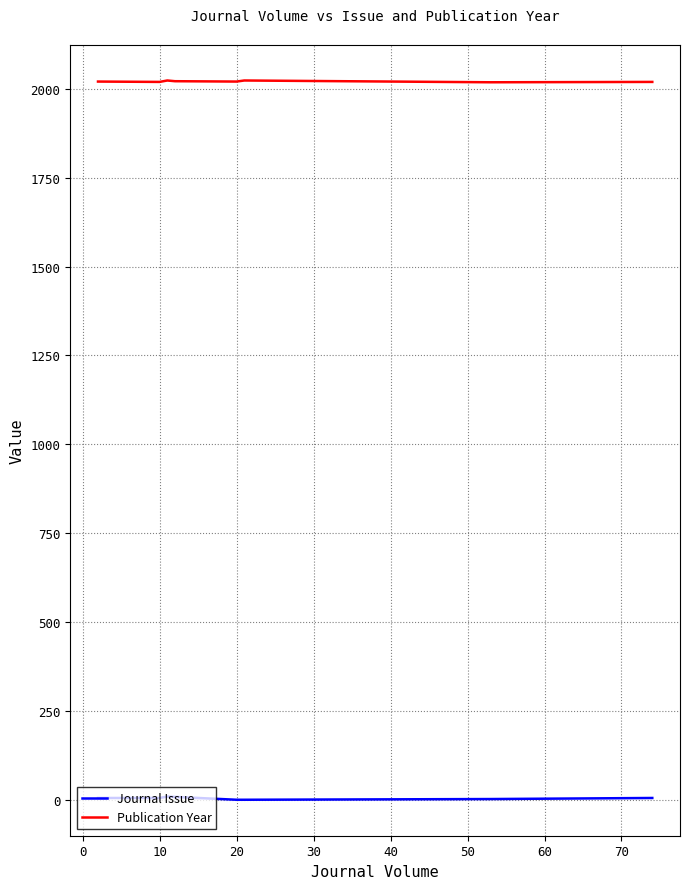

What is the greatest value displayed?

2023